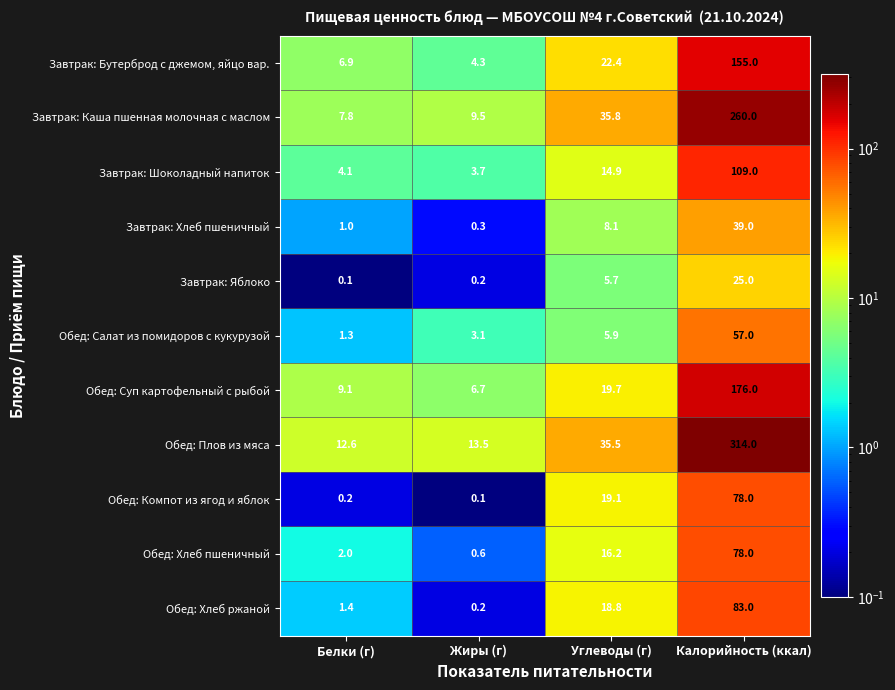

At which label does Обед: Плов из мяса first exceed 35?

Углеводы (г)